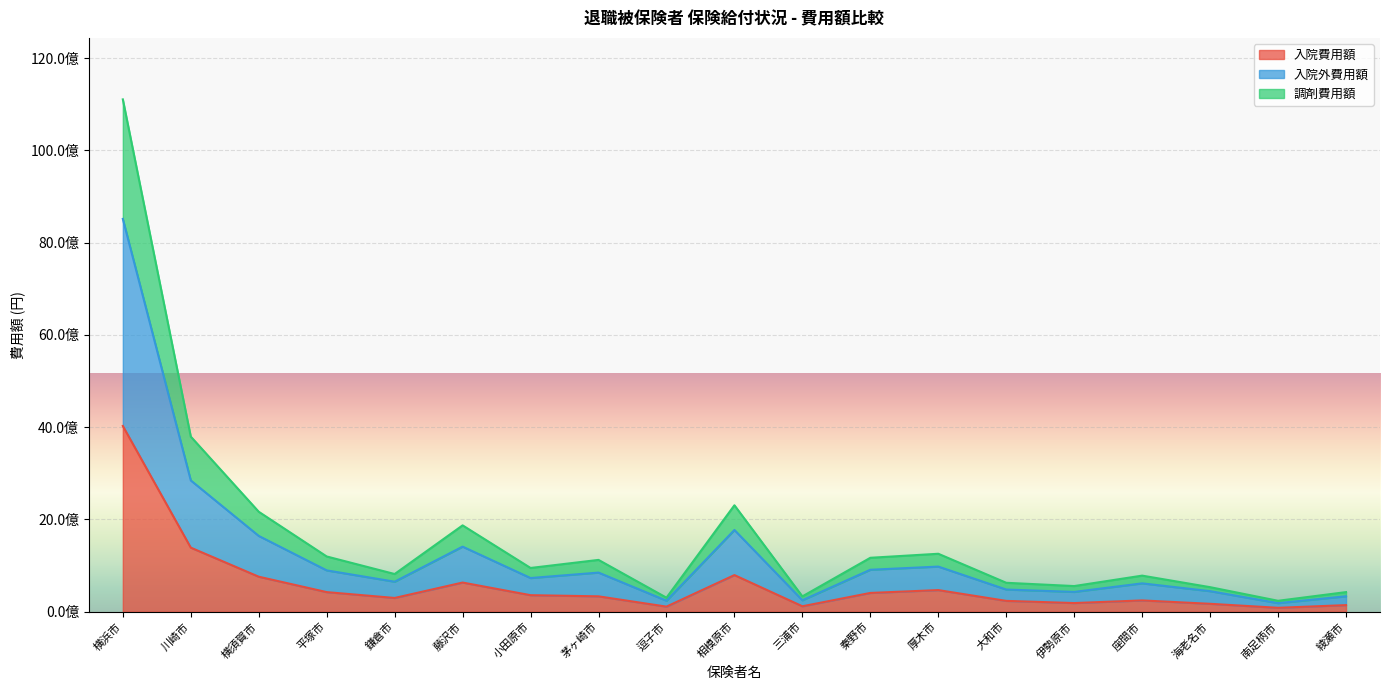

Reading left to right, list all the values displayed in this chart.

入院費用額: 4026580930	1389856564	759879569	426058778	299270110	633297785	359647230	334432772	111470050	795061380	119336800	408223456	469795779	236159750	189033080	245939010	172703340	85999510	144168740
入院外費用額: 8513824584	2846655464	1644076917	897135591	651702480	1411431867	731277911	849114742	239721710	1772576490	249687551	910503318	979278387	481773480	430665910	615873480	446749604	187353650	335227930
調剤費用額: 11103922274	3796009424	2167572597	1198511457	818293320	1872591140	949283347	1124196802	305205760	2308194490	333487053	1169961537	1257222947	628260545	557280140	783358580	533140964	238299430	426167100